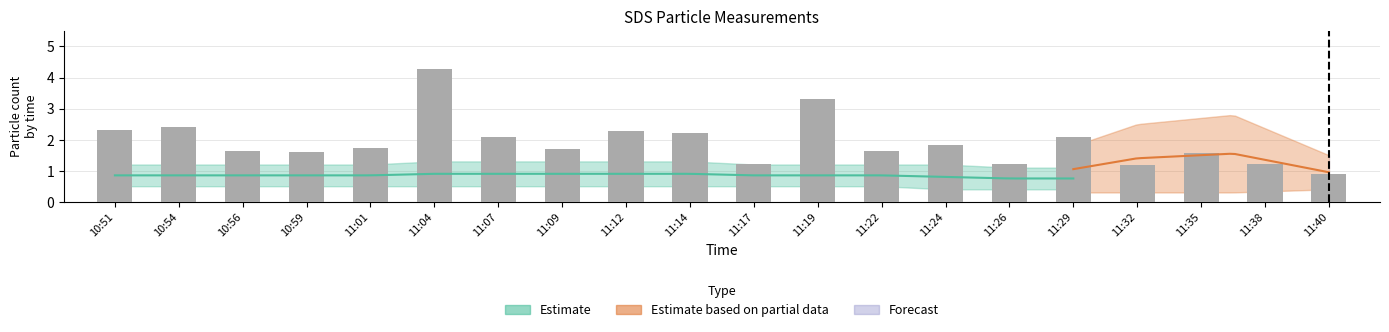

Rank the categories by value from lowest to highest.

11:40, 11:32, 11:17, 11:26, 11:38, 11:35, 10:59, 10:56, 11:22, 11:09, 11:01, 11:24, 11:07, 11:29, 11:14, 11:12, 10:51, 10:54, 11:19, 11:04